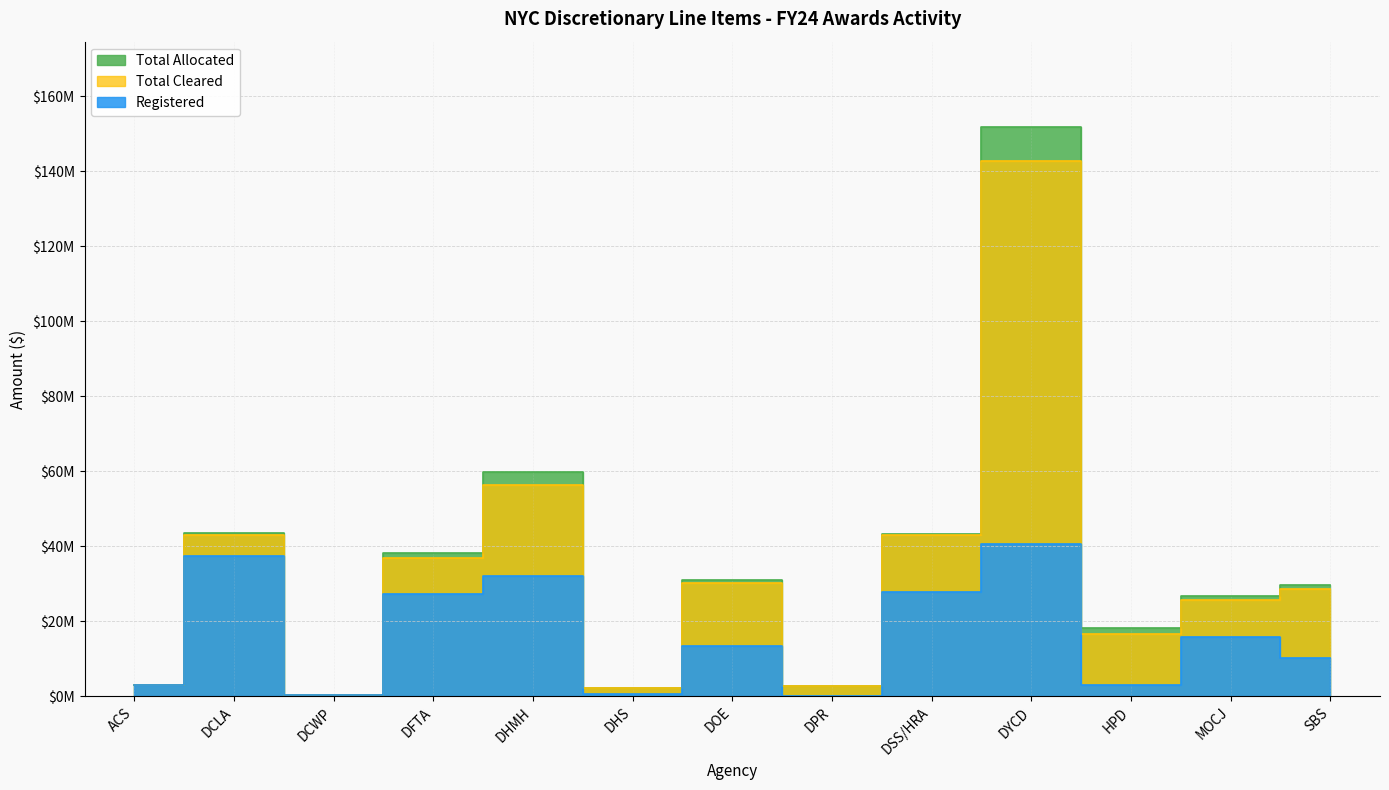

What is the value of the Total Allocated point at the 13th from the left?

29744605